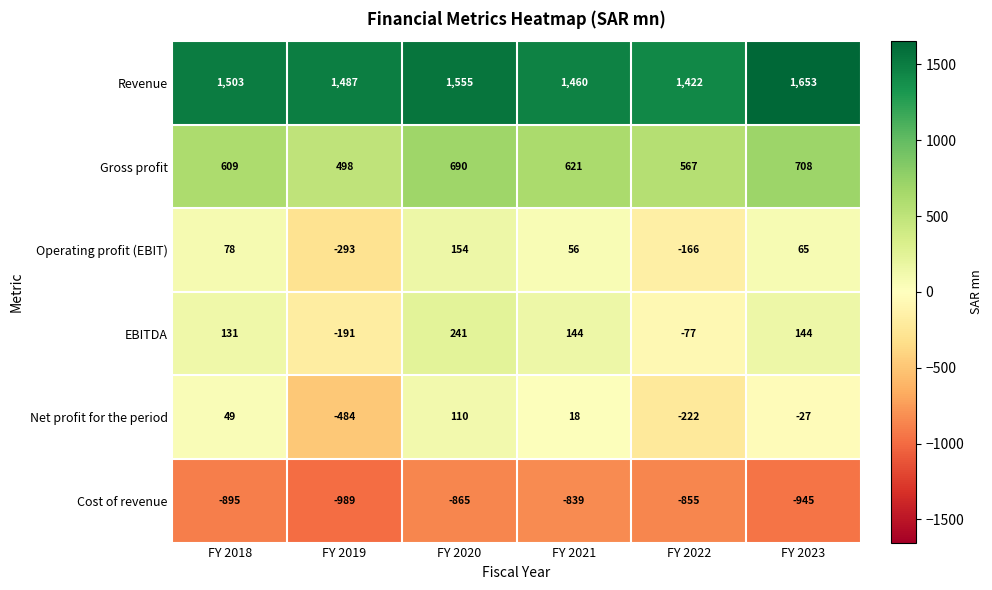

What is the spread (max minus min) of values at FY 2019?

2476